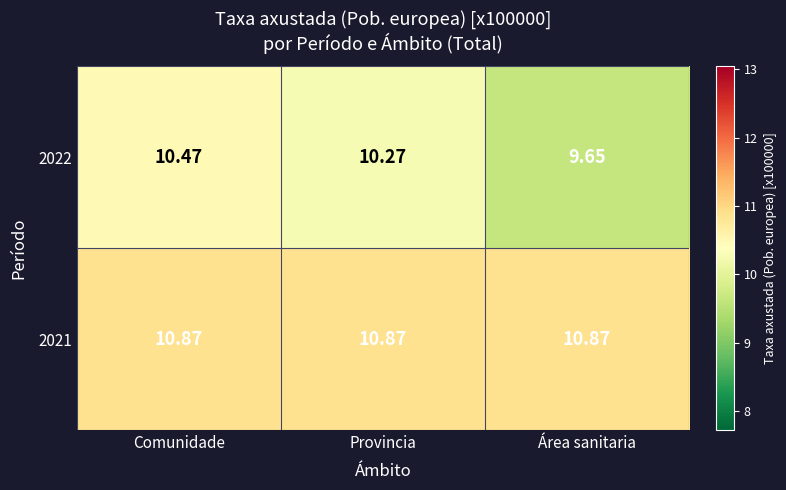

Rank the categories by 2022 value from highest to lowest.

Comunidade, Provincia, Área sanitaria